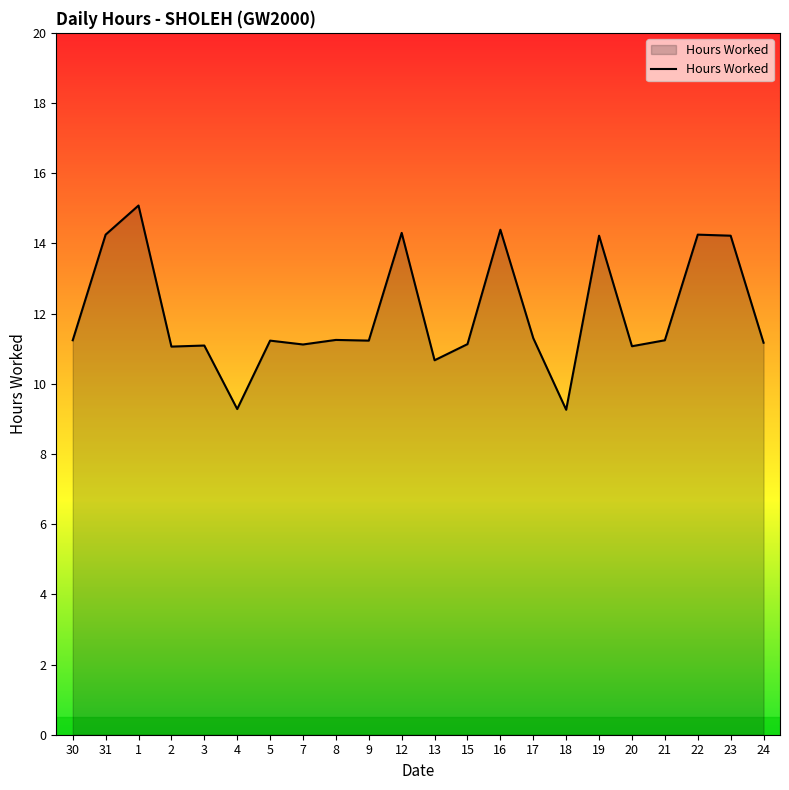

What is the difference between the maximum and minimum values?

5.8